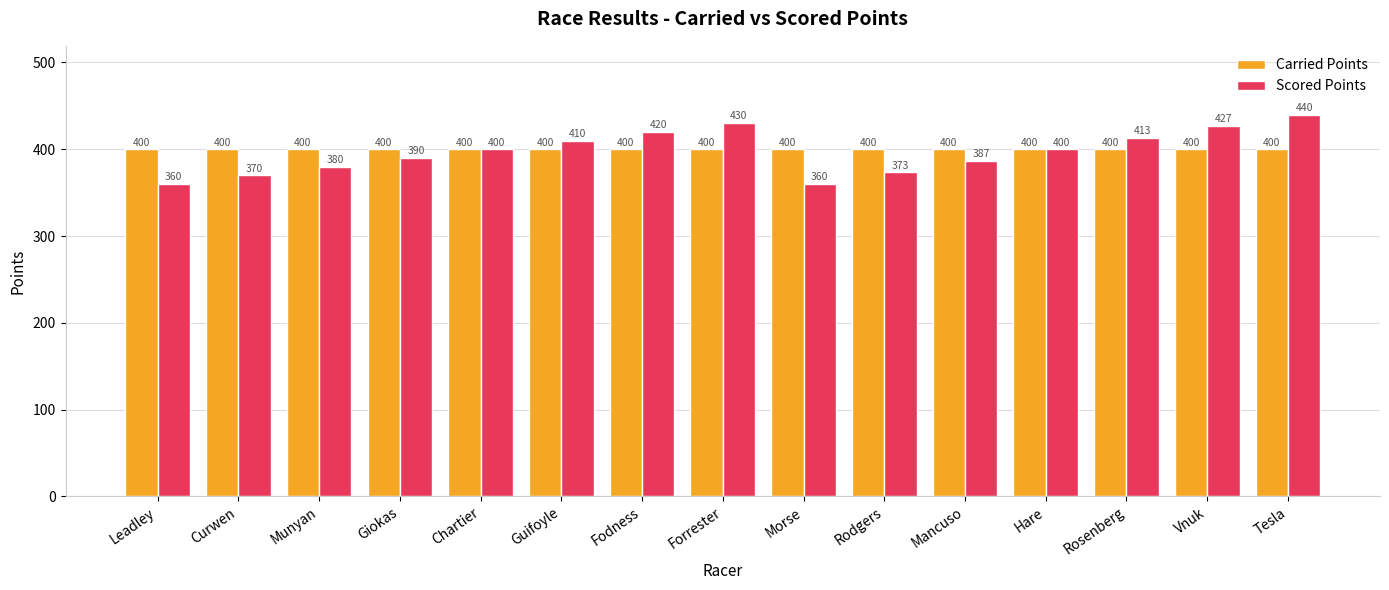

Is it true that Scored Points equals 758.3 at Tesla?

False